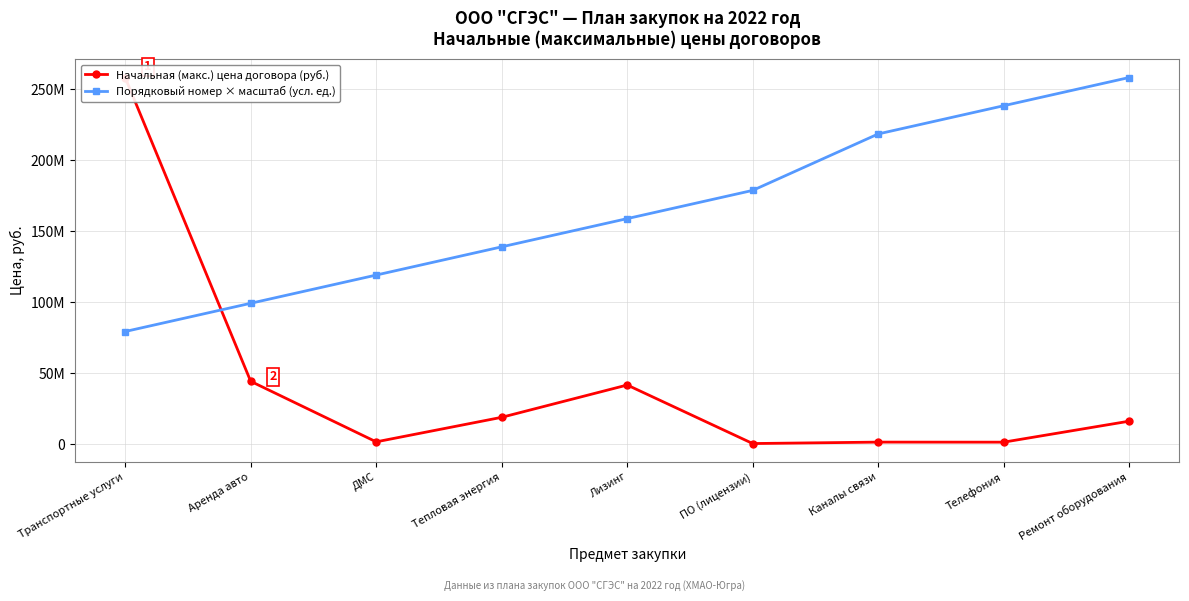

What are all the series names shown in the legend?

Начальная (макс.) цена договора (руб.), Порядковый номер × масштаб (усл. ед.)